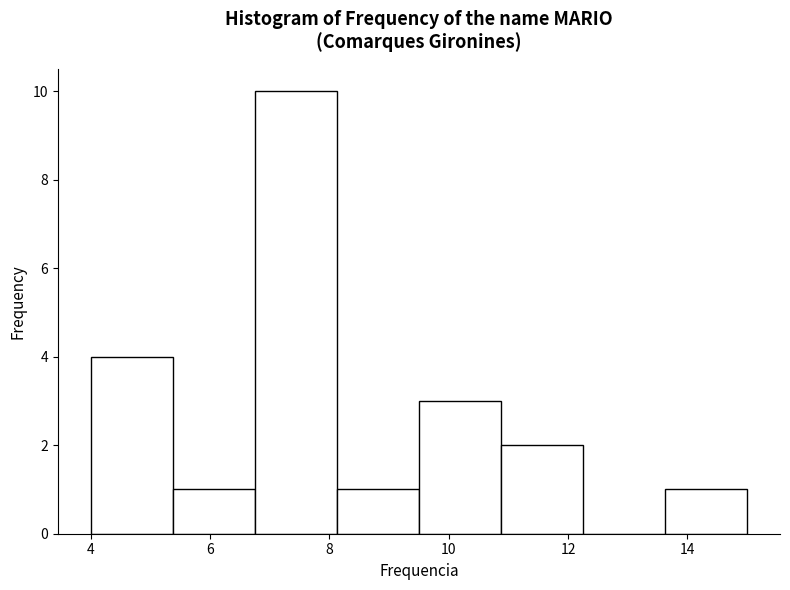

Over which range of the x-axis is the bar tallest?

6.8 to 8.2